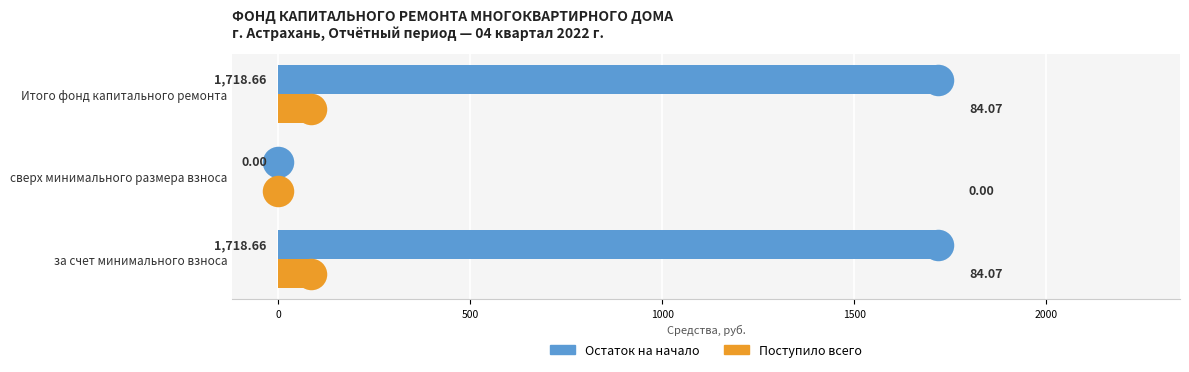

What is the sum of all Остаток на начало values?

3437.3